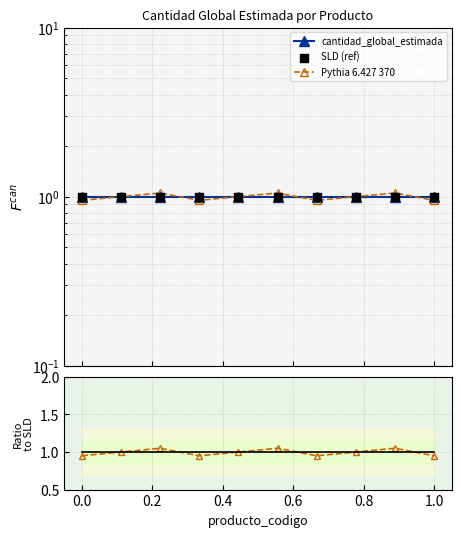

Is the value of Pythia 6.427 370 at 0.8 greater than the value of cantidad_global_estimada at 9?

Yes